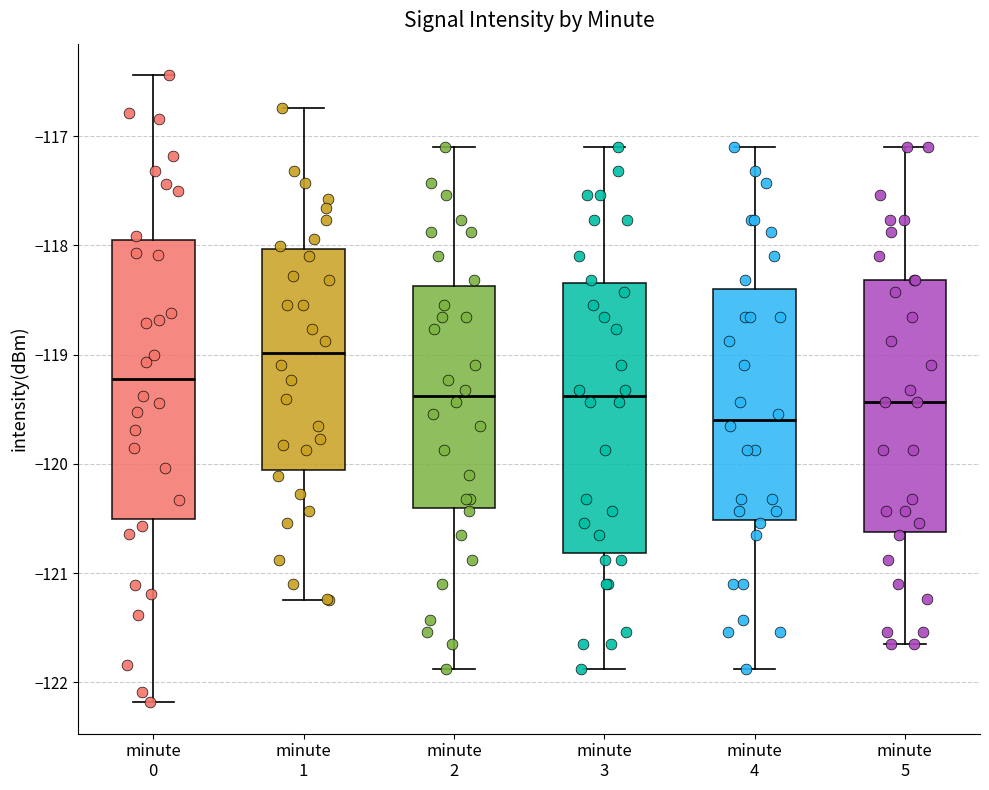

Reading left to right, transcribe this box plot: for each box, give where its median line is, the range the box spans, and where its two whiskers end, as read against the y-axis. The values are not printed on the chart, so give them approximately, as read against the axis.

minute 0: median -119.2, box -120.5 to -118.0, whiskers -122.2 to -116.4
minute 1: median -119.0, box -120.1 to -118.0, whiskers -121.2 to -116.7
minute 2: median -119.4, box -120.4 to -118.4, whiskers -121.9 to -117.1
minute 3: median -119.4, box -120.8 to -118.3, whiskers -121.9 to -117.1
minute 4: median -119.6, box -120.5 to -118.4, whiskers -121.9 to -117.1
minute 5: median -119.4, box -120.6 to -118.3, whiskers -121.7 to -117.1